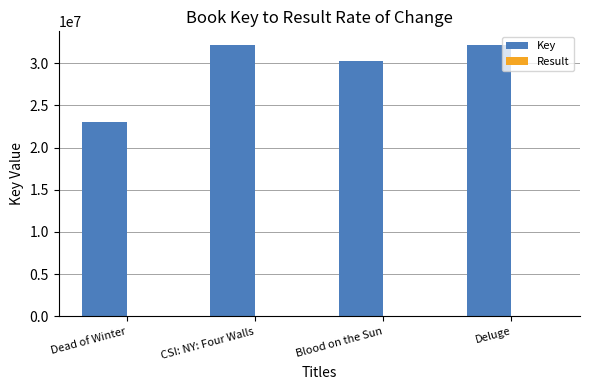

Which series has the largest total across all categories?

Key